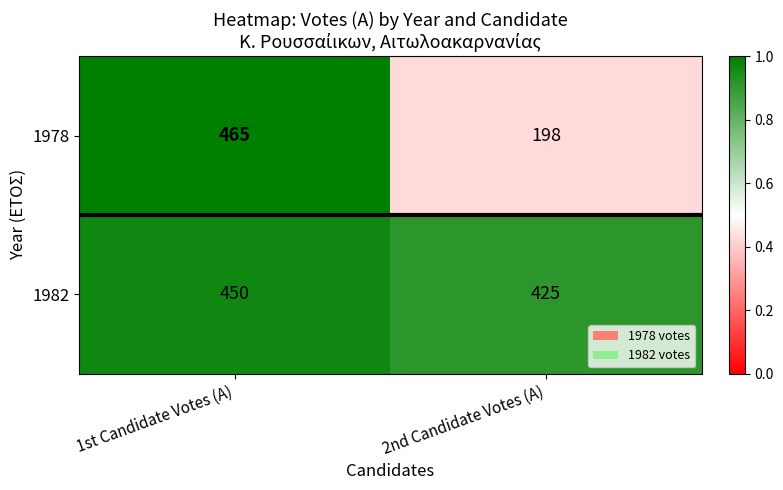

At which category is the sum across all series the highest?

1st Candidate Votes (A)